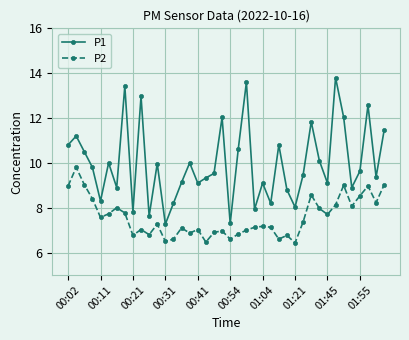

True or false: P2 and P1 cross at least once.

False